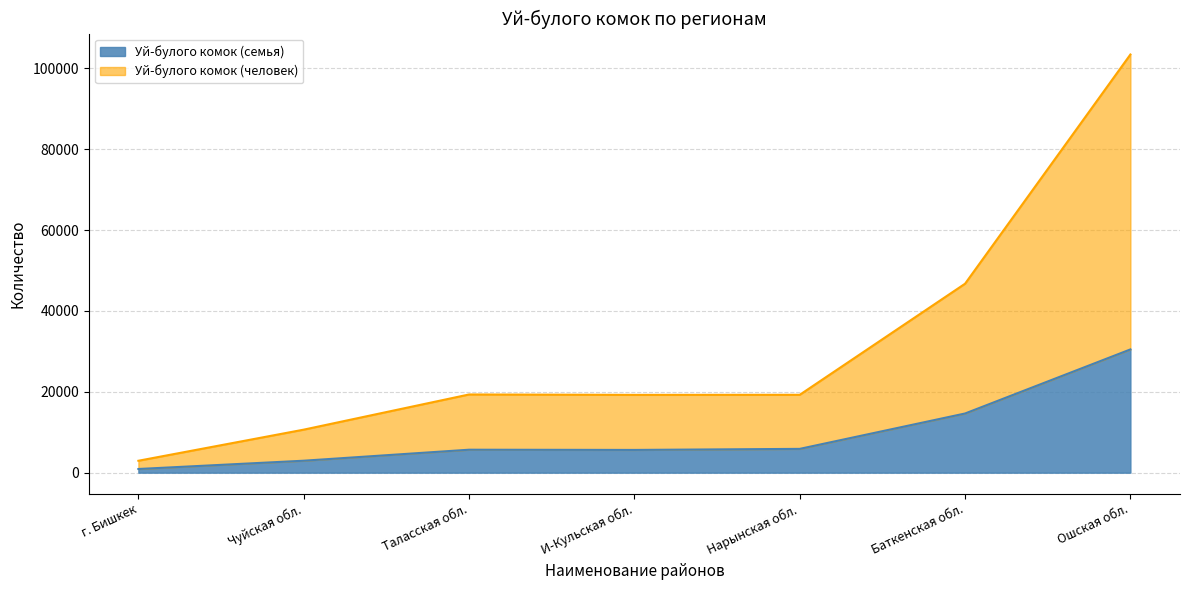

Is the value of Уй-булого комок (человек) at Чуйская обл. greater than the value of Уй-булого комок (семья) at Баткенская обл.?

No